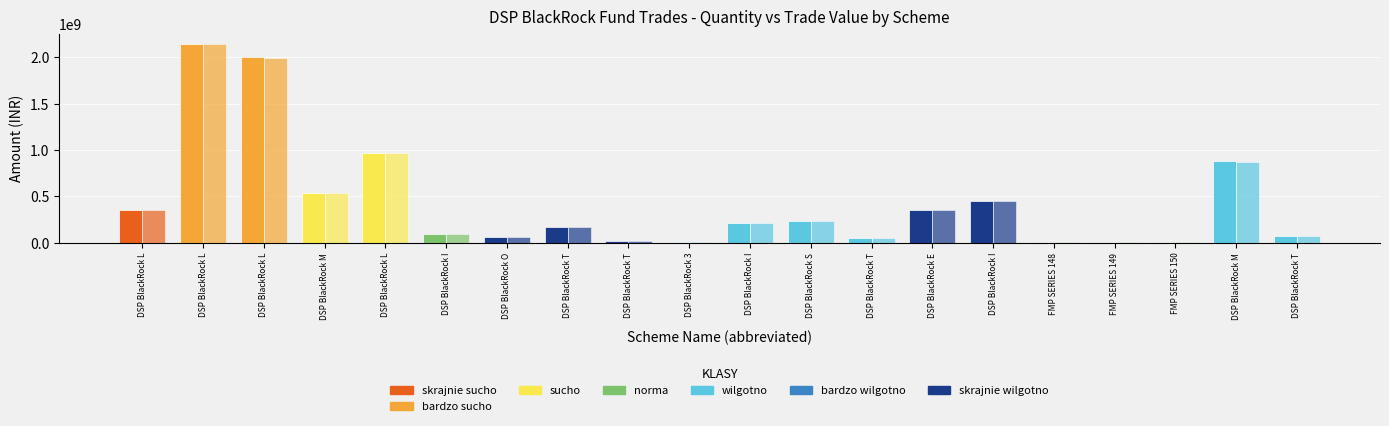

How many categories are shown in the chart?

20